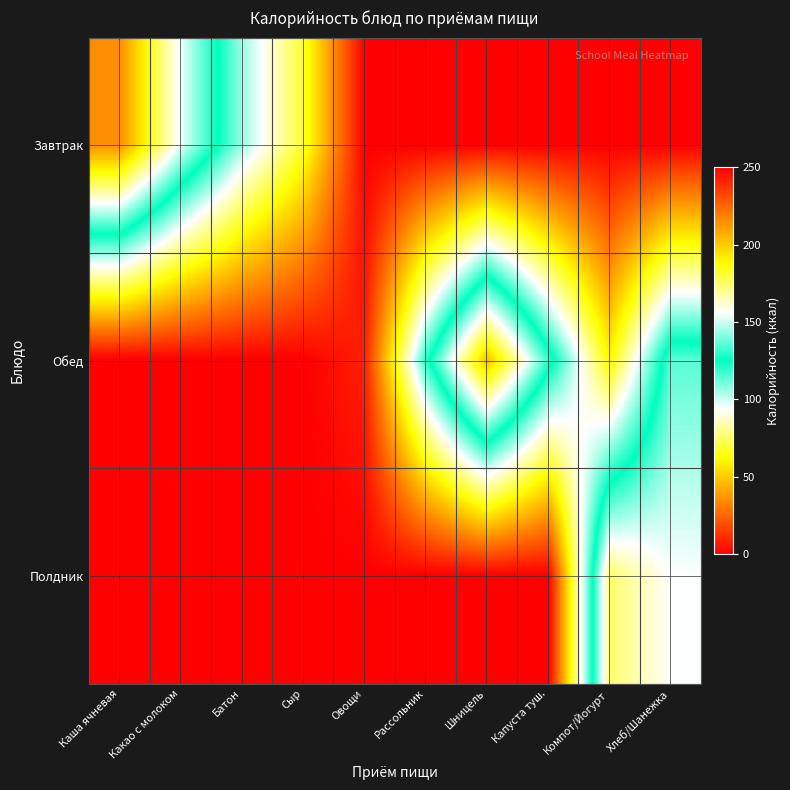

What is the maximum value shown in the chart?

215.0